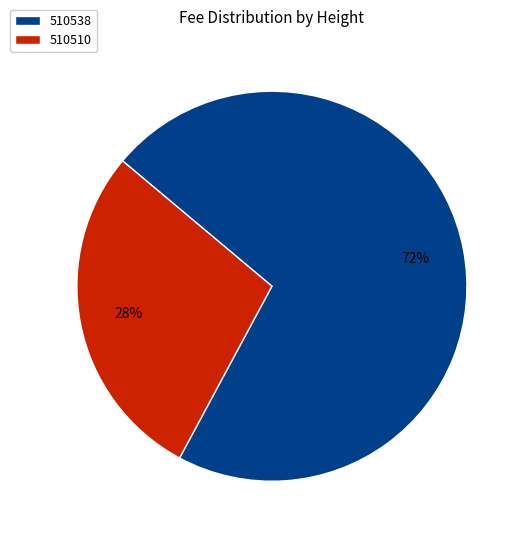

How many slices are in this pie chart?

2